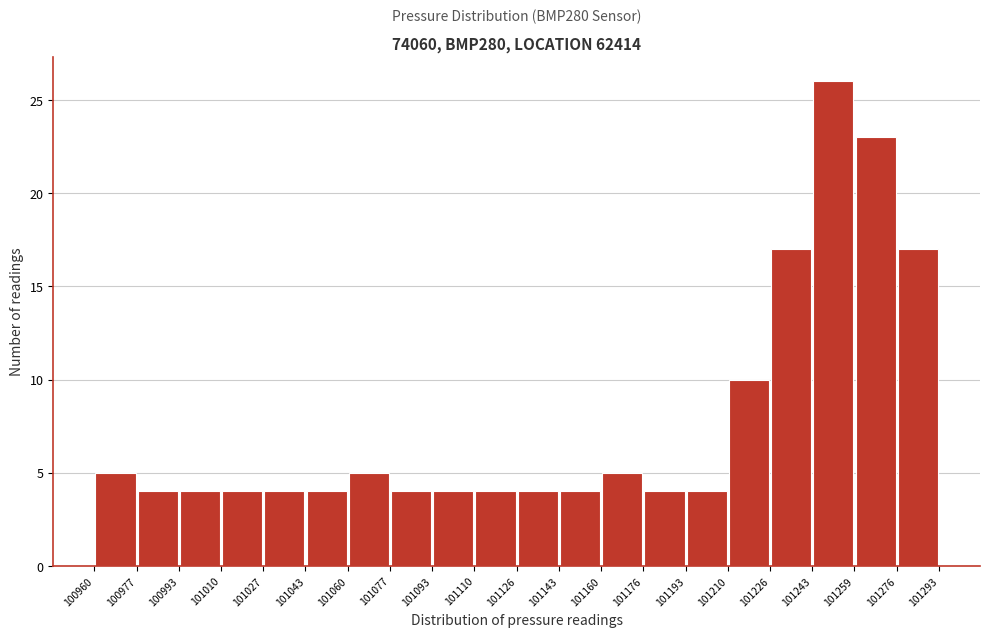

Over which range of the x-axis is the bar tallest?

101243 to 101259